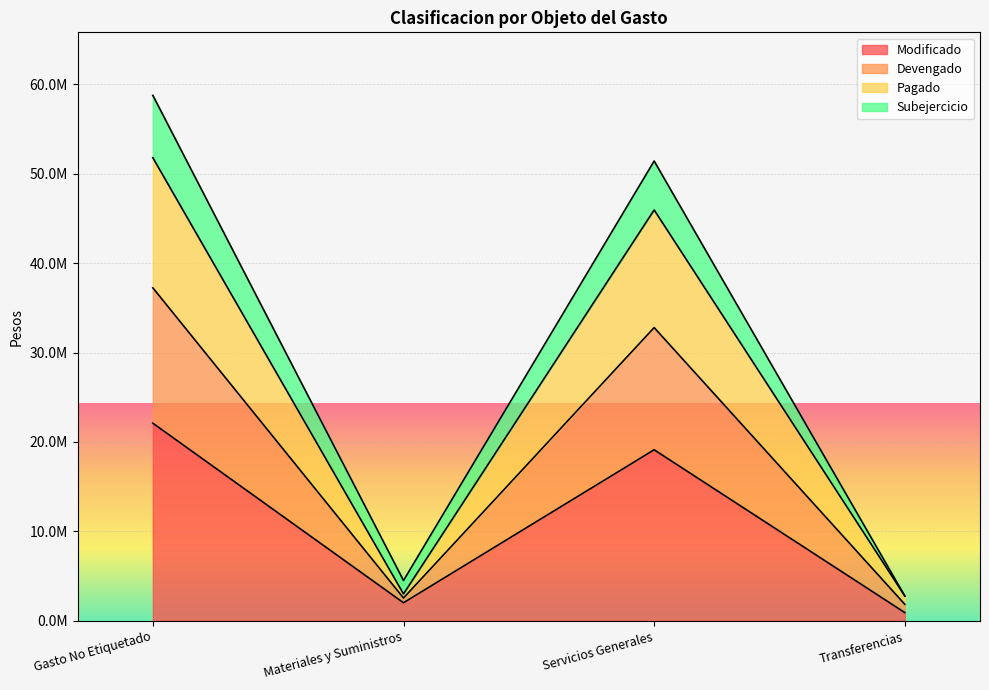

Does the chart display data point markers on the line(s)?

No